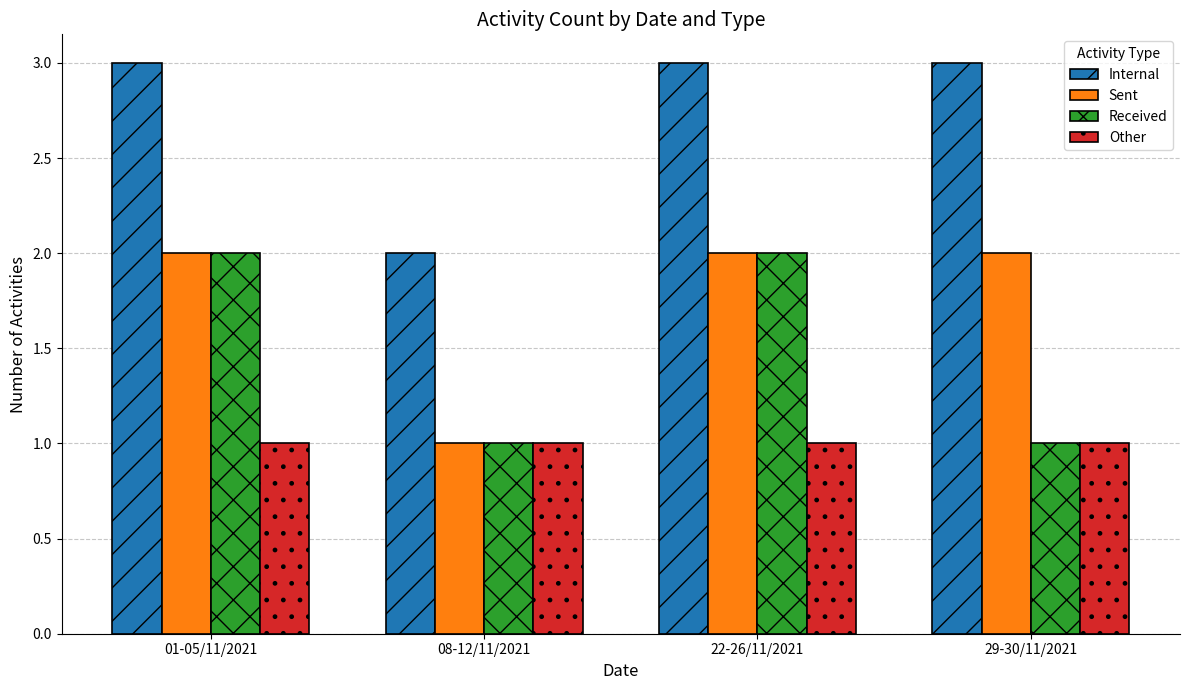

What is the sum of the Sent values at 29-30/11/2021 and 22-26/11/2021?

4